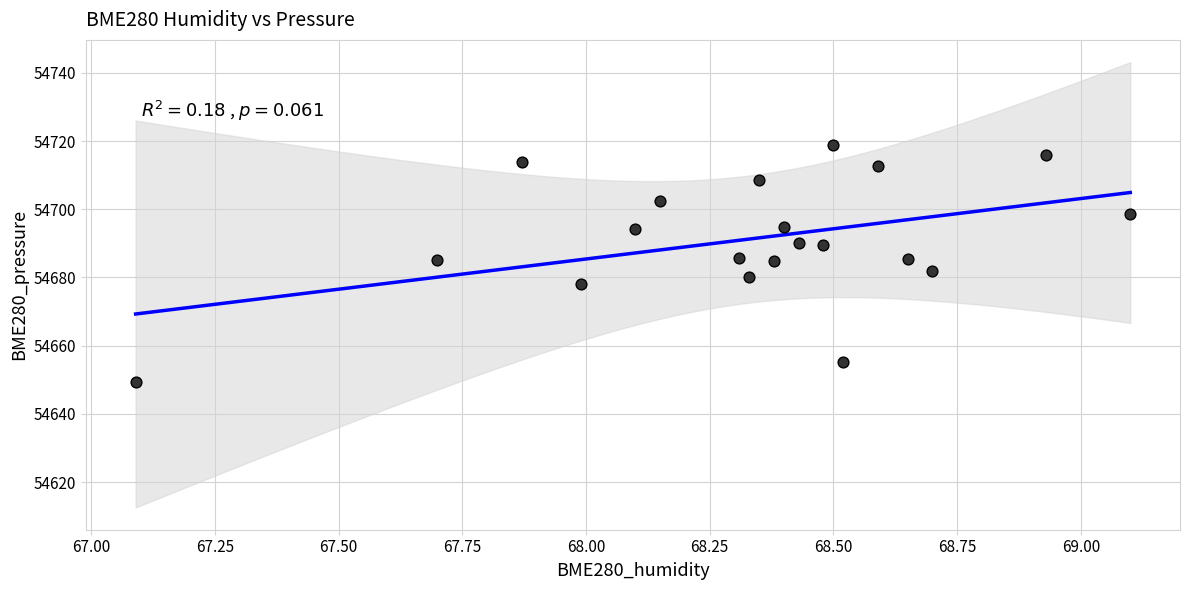

What is the range of X values (max minus min)?

2.0